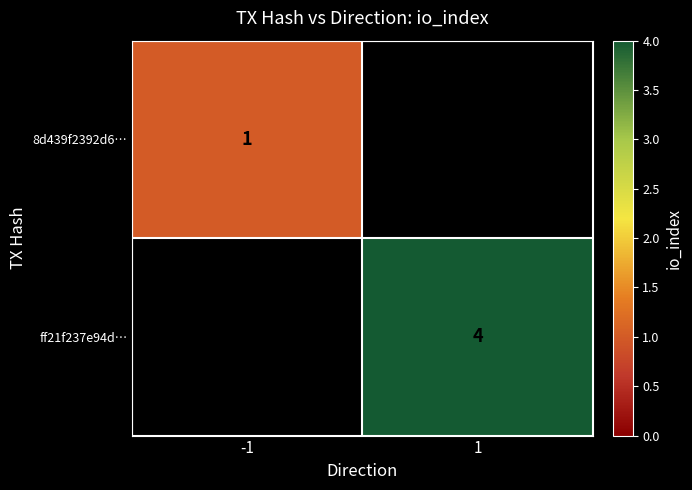

At which category is the sum across all series the highest?

1